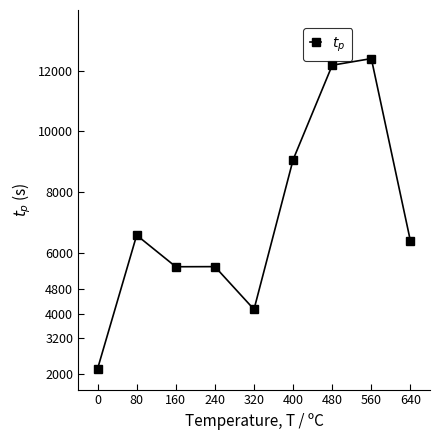

Which has a higher value, 560 or 80?

560